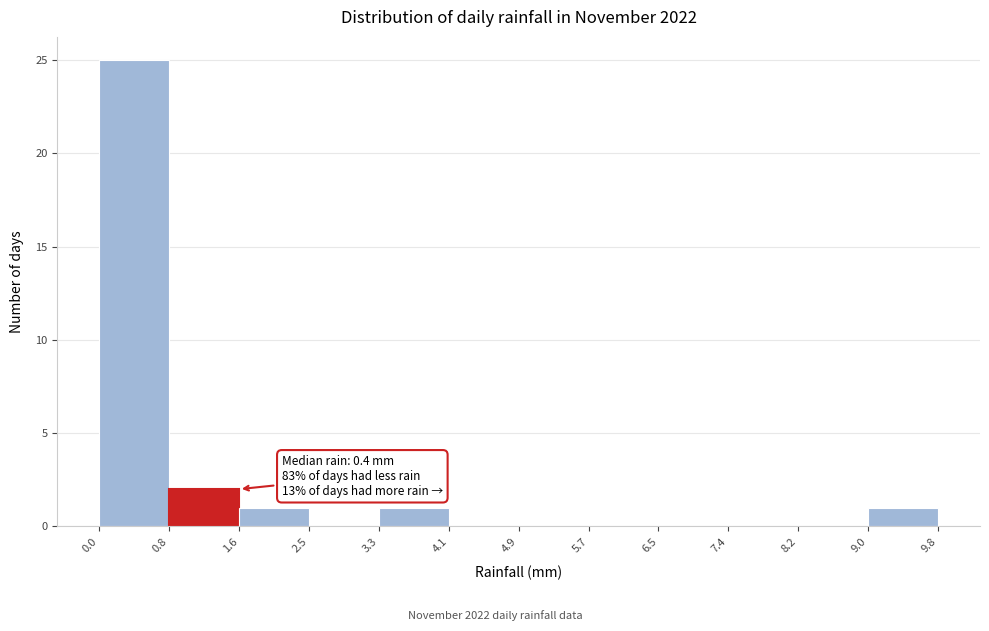

Which range on the x-axis has the tallest bar?

0.0 to 0.8